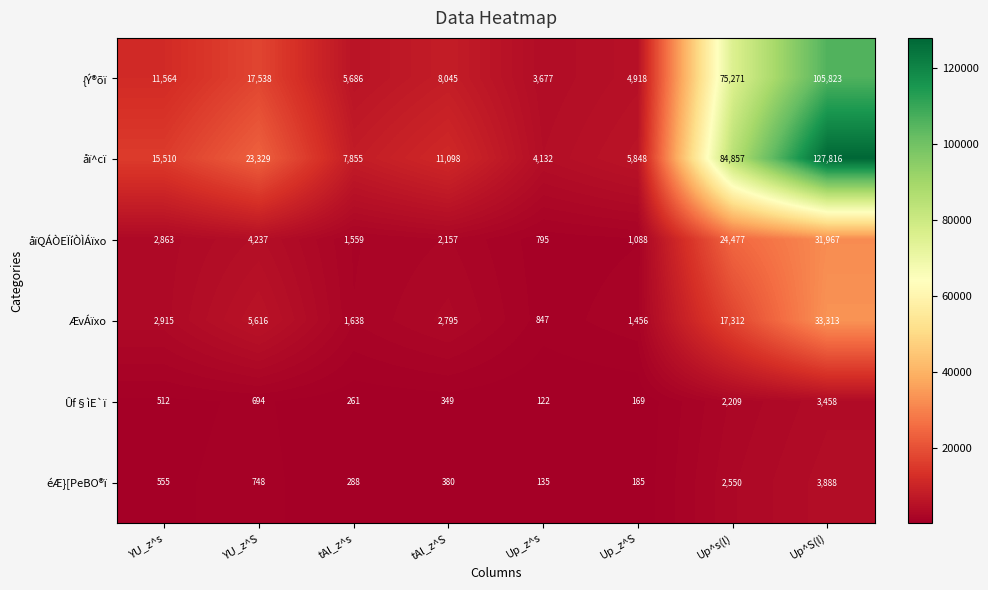

The åïQÁÒEÏíÒÌÁïxo series shows 24477 at Up^s(l). True or false?

True